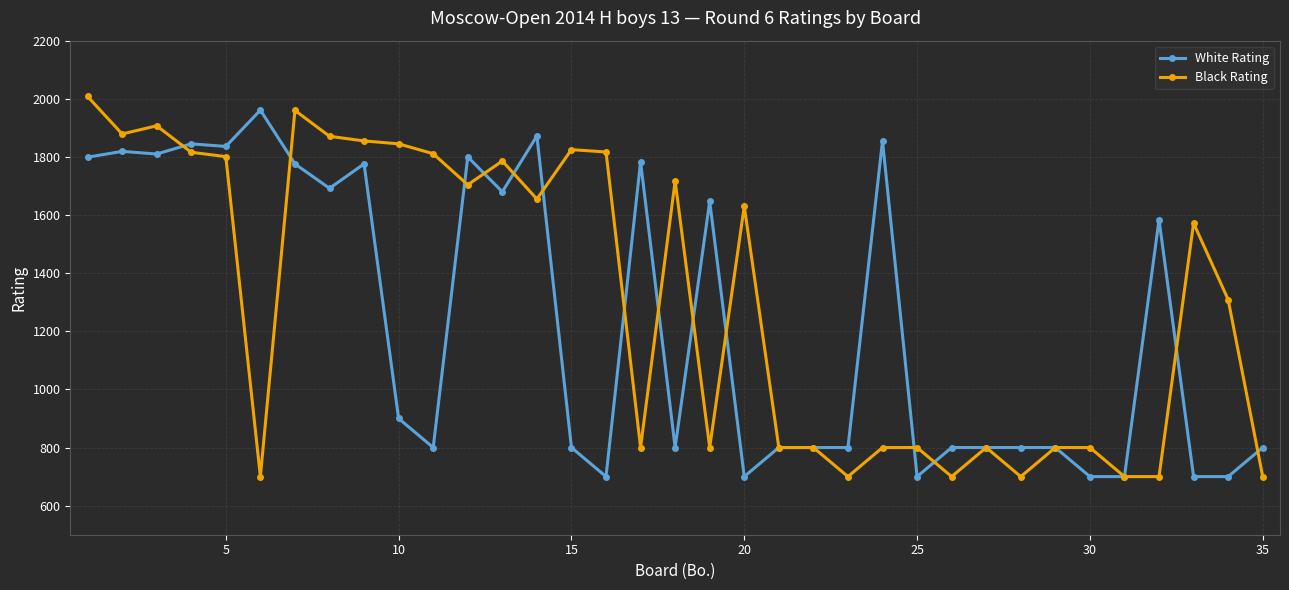

At how many categories does at least one series exceed 1419?

23